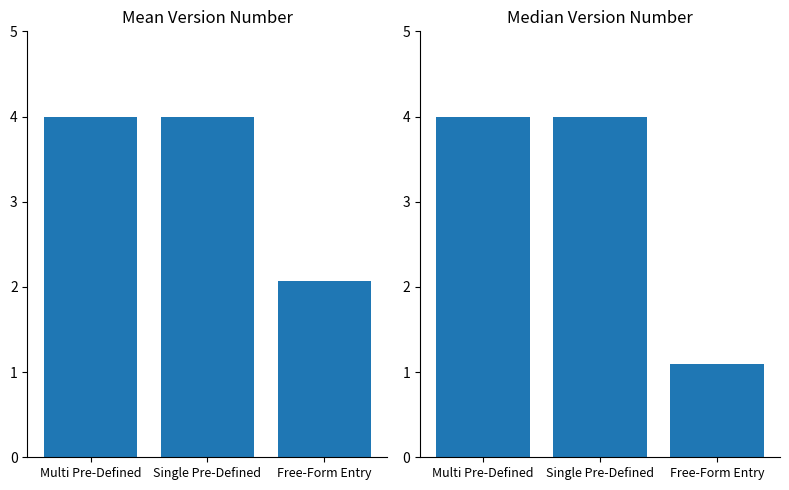

Reading left to right, transcribe all the data shown in this chart.

Mean Version Number: Multi Pre-Defined=4.0	Single Pre-Defined=4.0	Free-Form Entry=2.1
Median Version Number: Multi Pre-Defined=4.0	Single Pre-Defined=4.0	Free-Form Entry=1.1